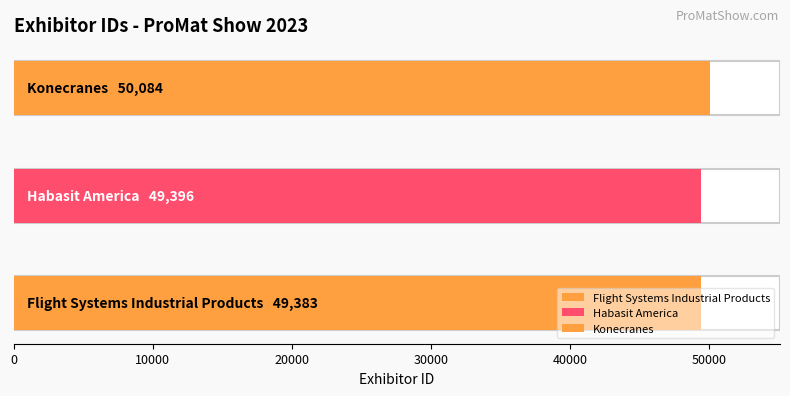

What is the difference between the maximum and minimum values?

701